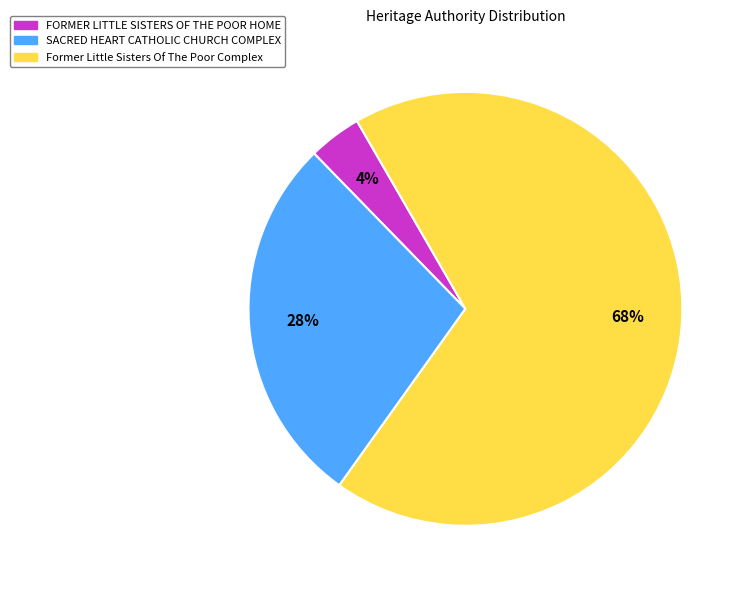

To the nearest percent, what portion does FORMER LITTLE SISTERS OF THE POOR HOME represent?

4%